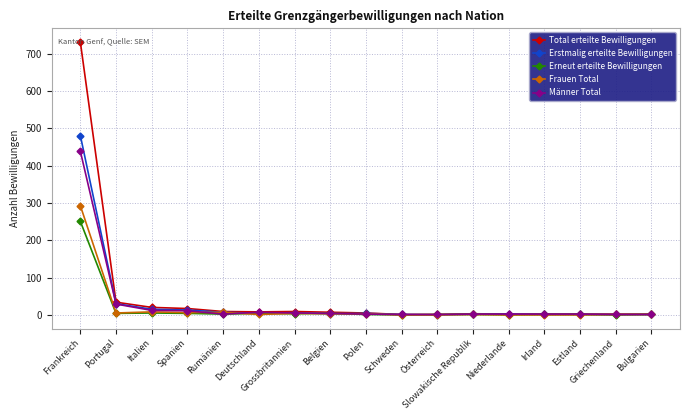

Which series has the widest spread of values?

Total erteilte Bewilligungen